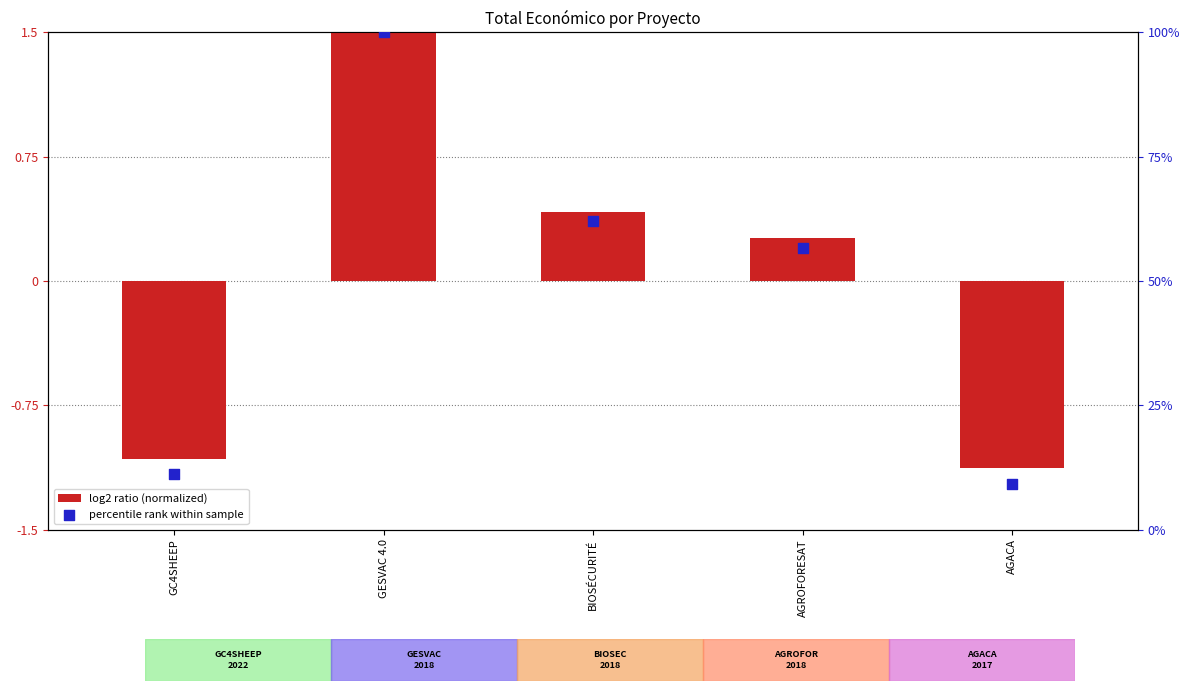

Which series has the widest spread of Y values?

percentile rank within sample